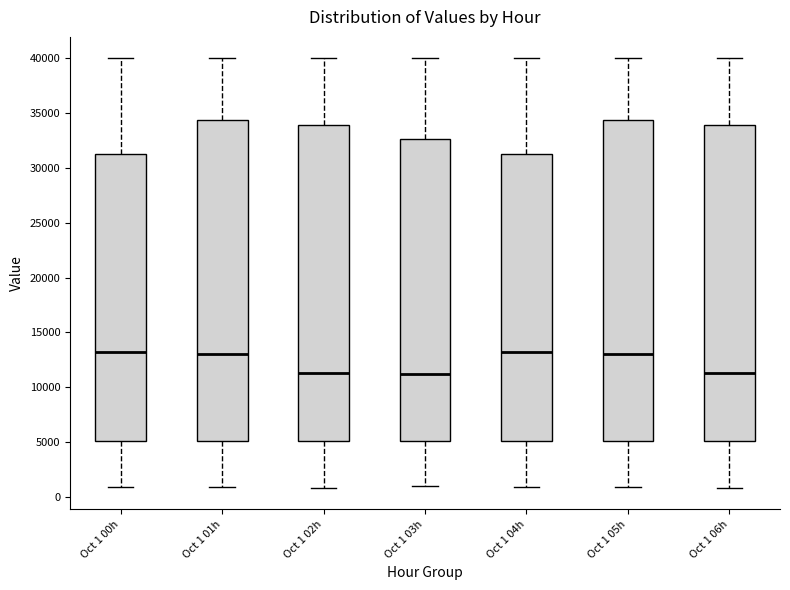

Reading left to right, read every box against the y-axis: the position of its median line, the range the box covers, and the ends of its whiskers. The values are not printed on the chart, so give them approximately, as read against the axis.

Oct 1 00h: median 13000, box 5000 to 31500, whiskers 1000 to 40000
Oct 1 01h: median 13000, box 5000 to 34500, whiskers 1000 to 40000
Oct 1 02h: median 11500, box 5000 to 34000, whiskers 1000 to 40000
Oct 1 03h: median 11000, box 5000 to 32500, whiskers 1000 to 40000
Oct 1 04h: median 13000, box 5000 to 31500, whiskers 1000 to 40000
Oct 1 05h: median 13000, box 5000 to 34500, whiskers 1000 to 40000
Oct 1 06h: median 11500, box 5000 to 34000, whiskers 1000 to 40000